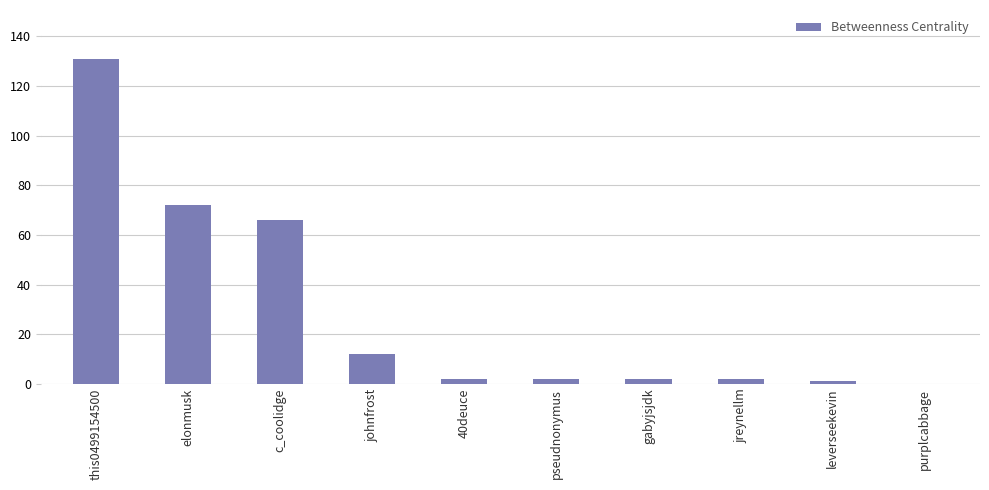

Reading left to right, what are all the values shown in this chart?

131	72	66	12	2	2	2	2	1	0